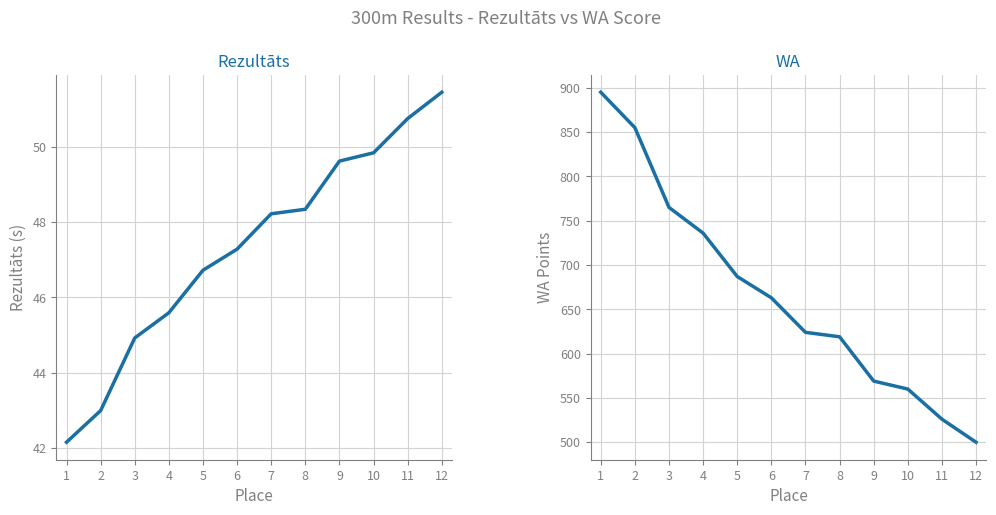

Rank the series at 4 from highest to lowest value.

WA, Rezultāts